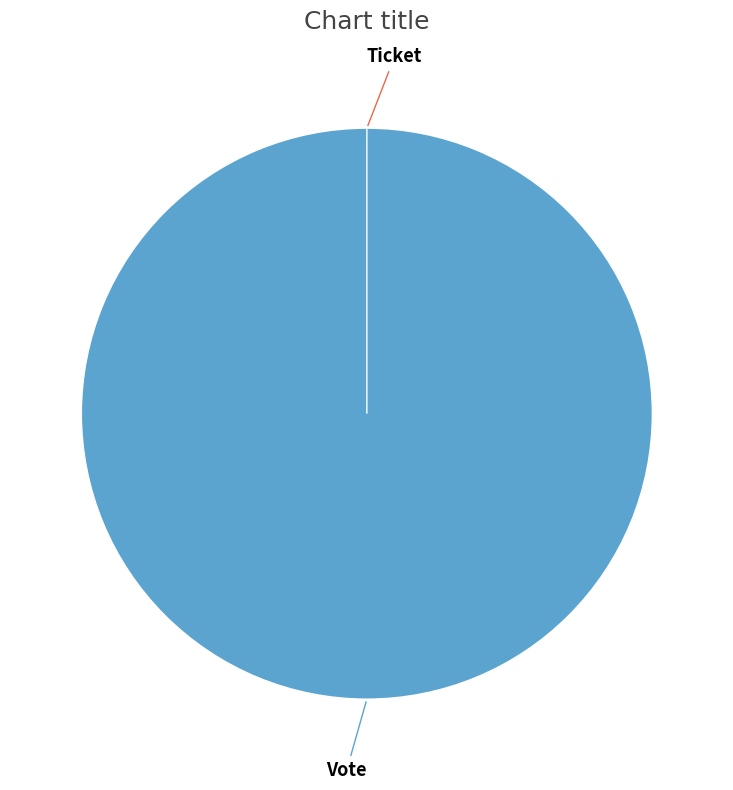

True or false: Ticket accounts for 13% of the total.

False